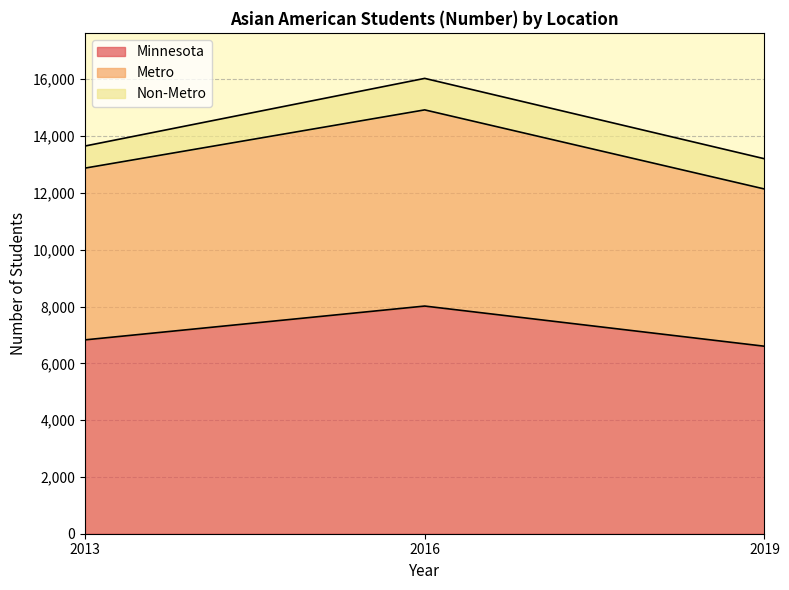

True or false: Minnesota has a value of 11416 at 2016.

False